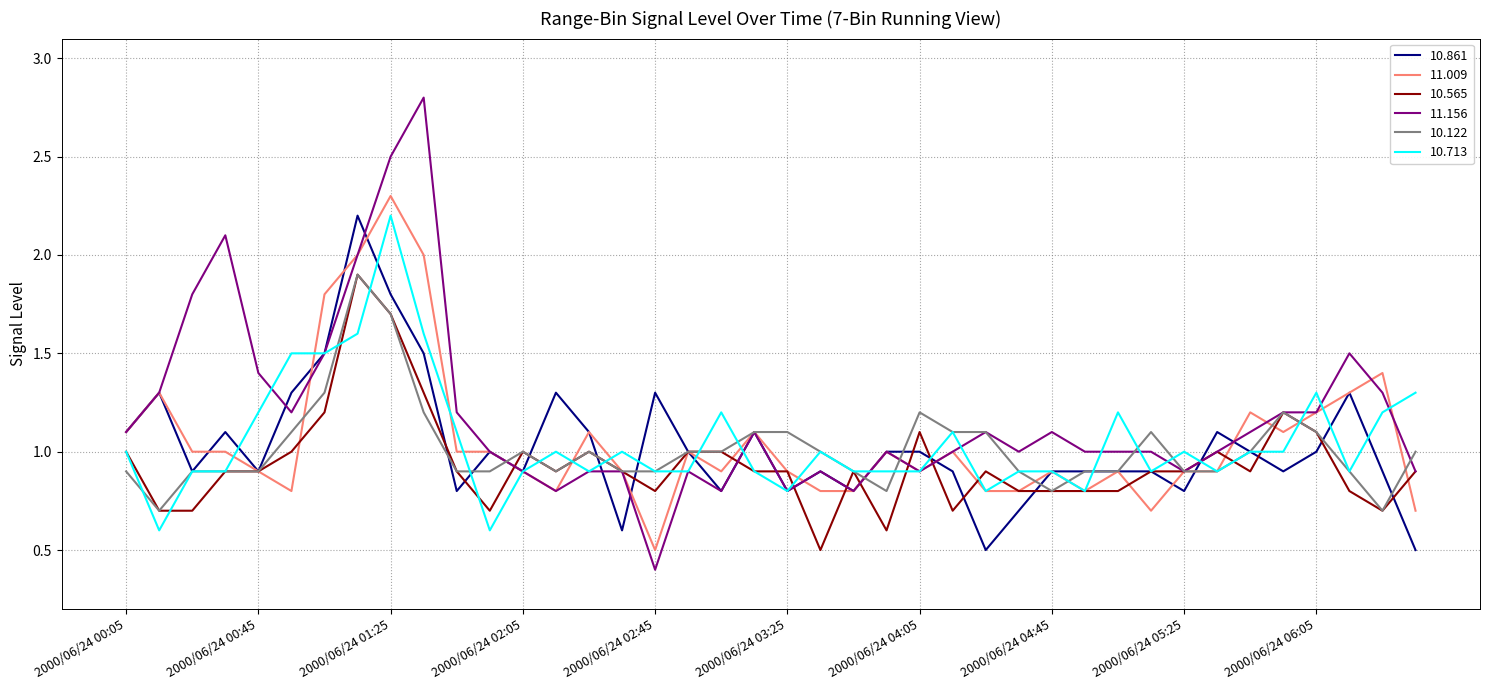

Which series has the largest total across all categories?

11.156